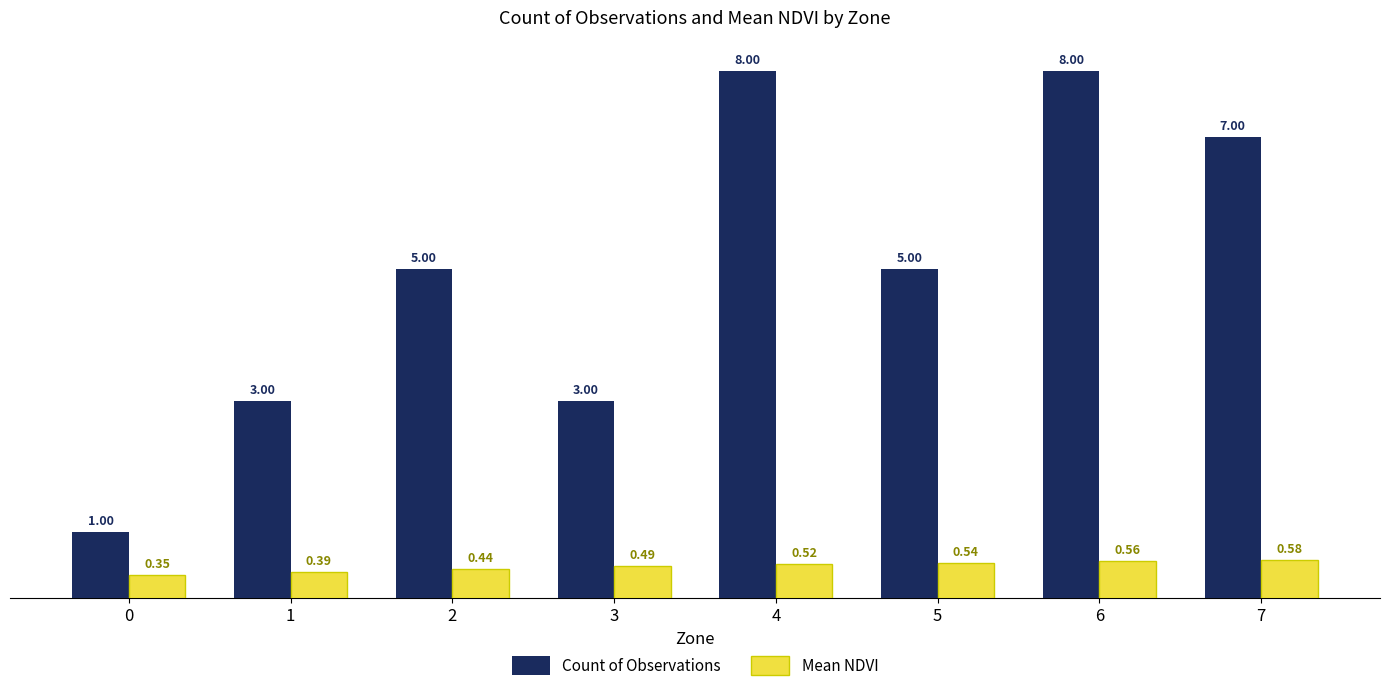

Which series has the widest spread of values?

Count of Observations